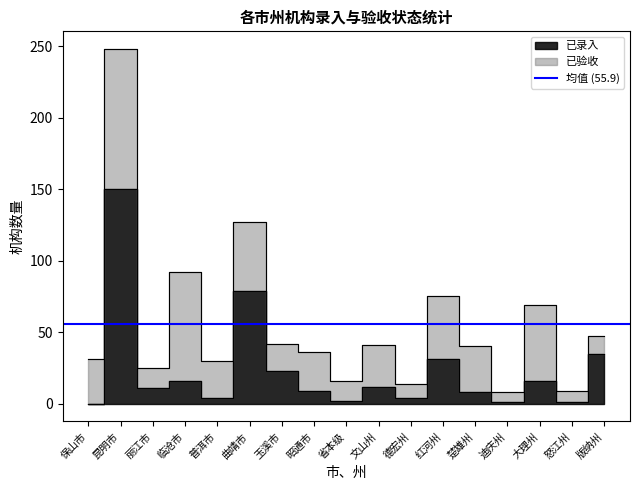

What is the difference between the values at 昭通市 and 版纳州?

26